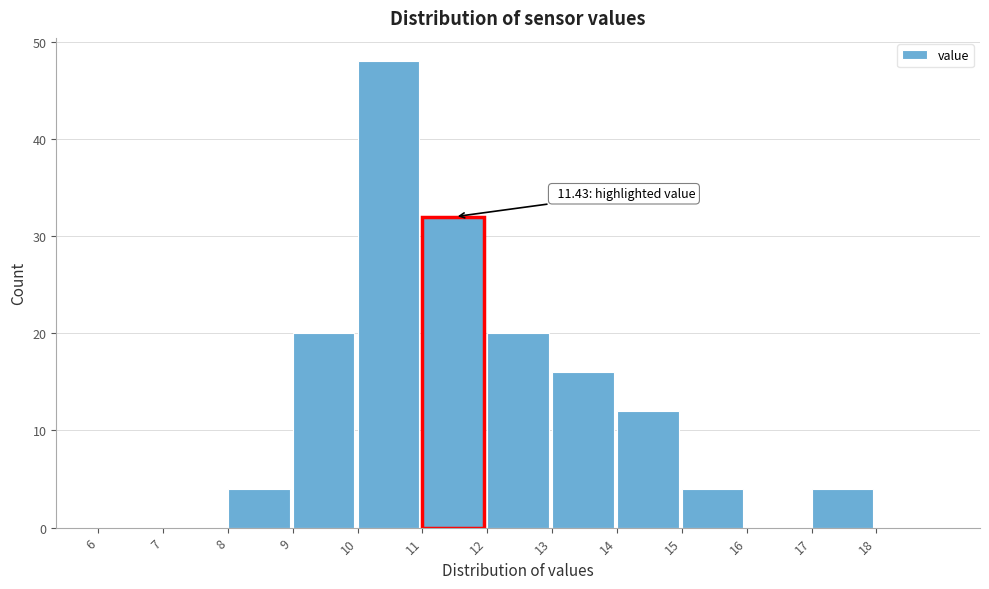

Over which range of the x-axis is the bar tallest?

10 to 11